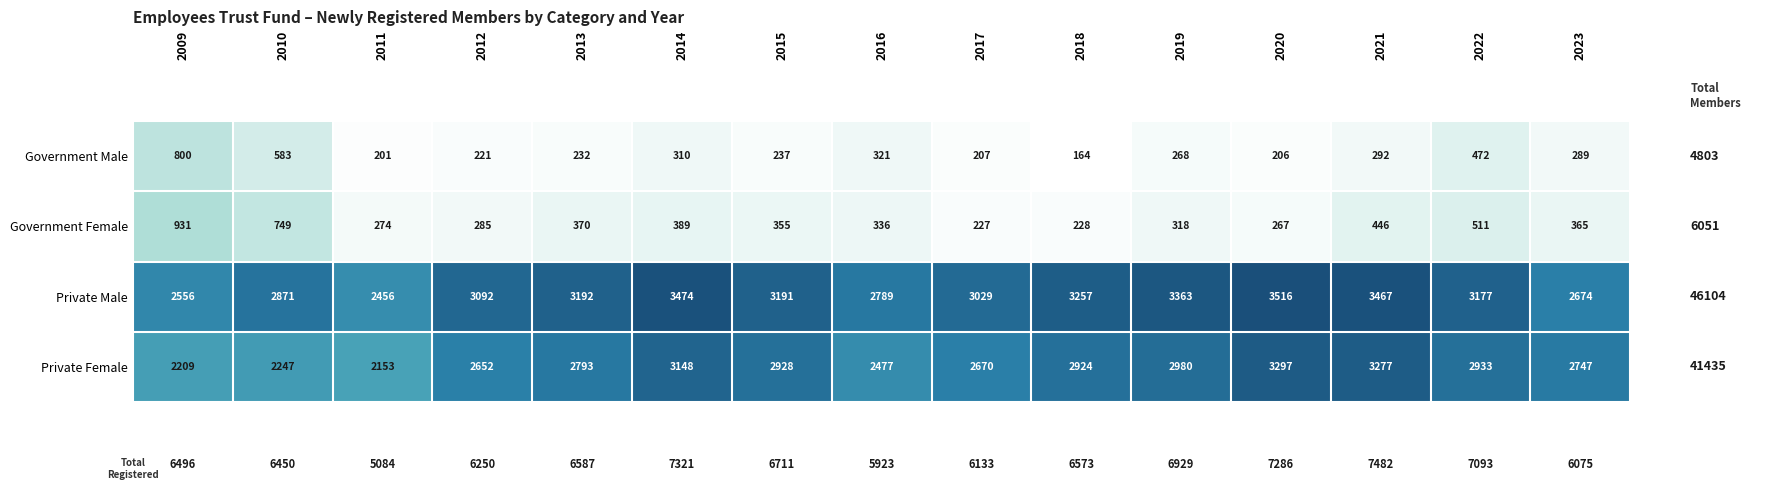

What is the approximate value of Government Male at 2023, to the nearest 50?

300